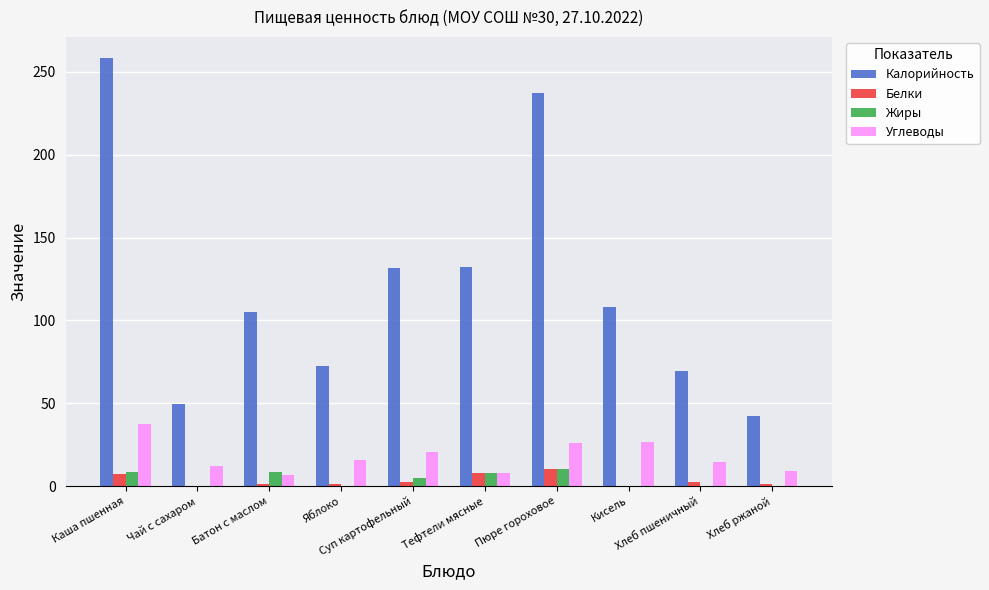

Which series has the largest total across all categories?

Калорийность